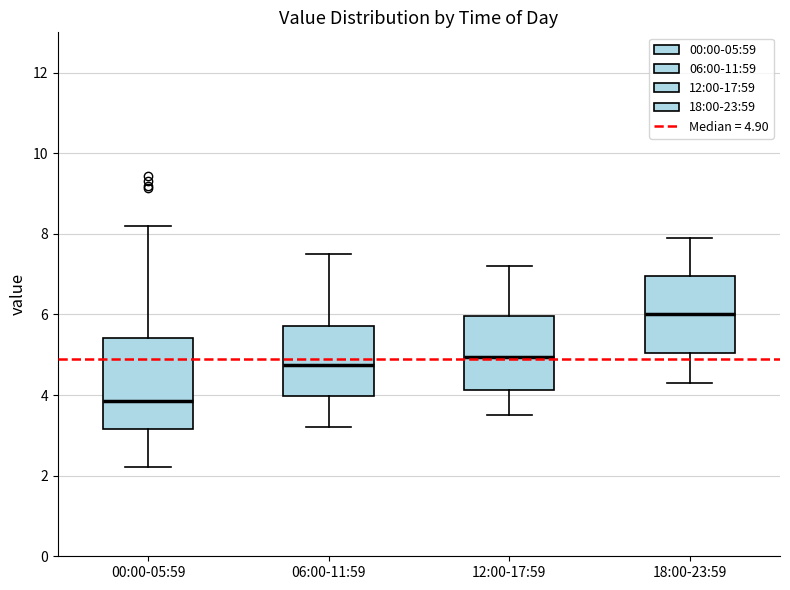

Where does the upper whisker of the box for 18:00-23:59 end on the y-axis? The values are not printed on the chart, so give them approximately, as read against the axis.

8.0